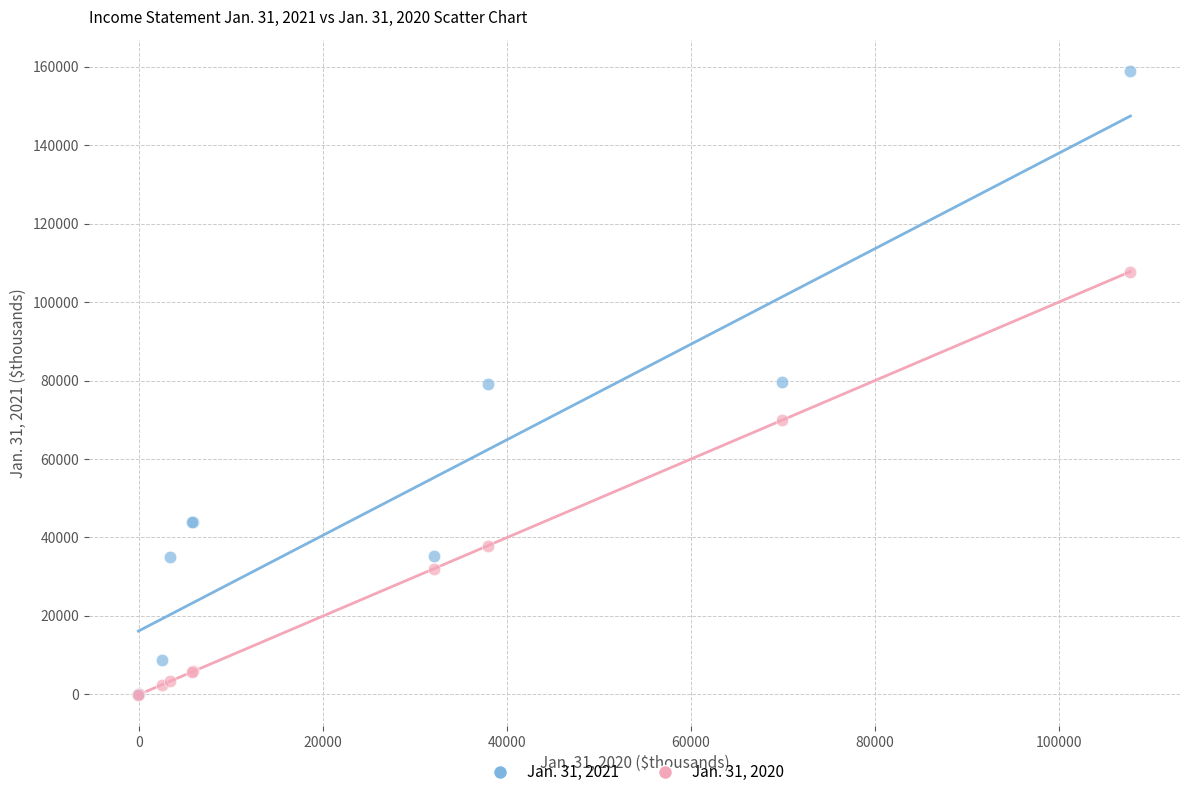

Which series has the widest spread of Y values?

Jan. 31, 2021